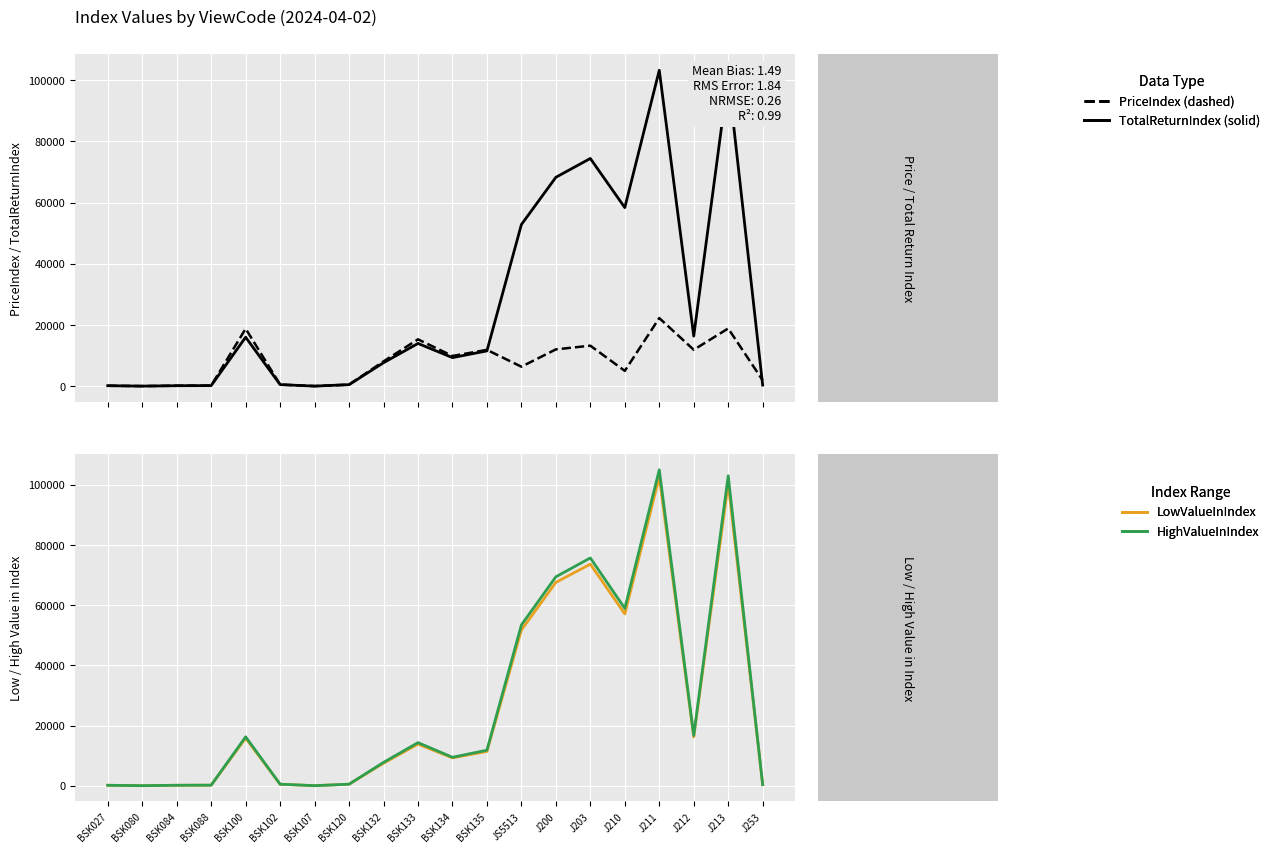

At which category is the sum across all series the highest?

J211